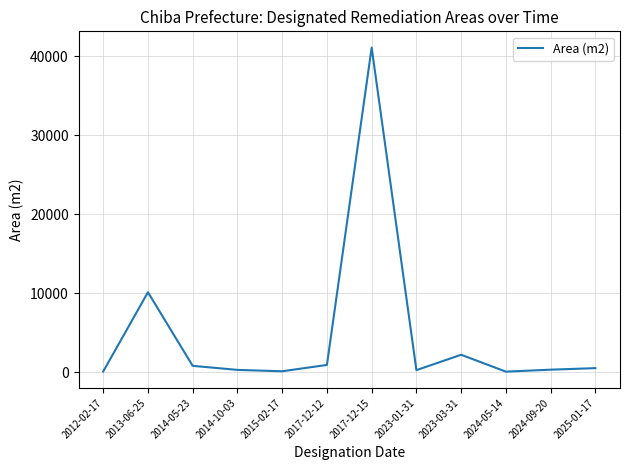

What is the change in value from 2017-12-15 to 2023-03-31?

-38904.3